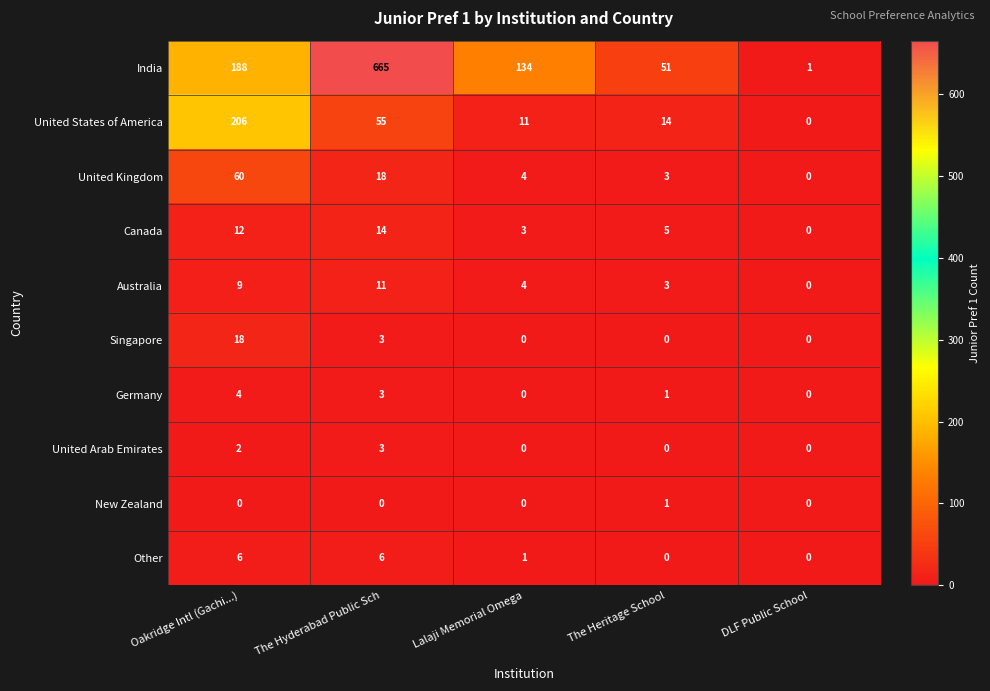

Count the number of data series in this chart.

10